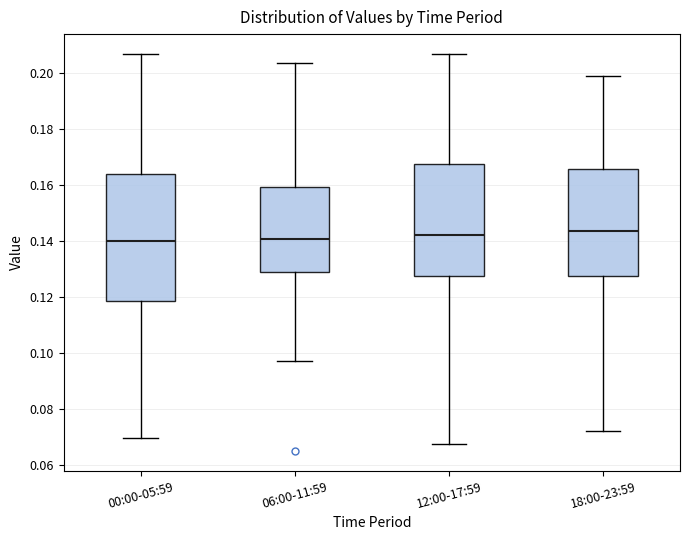

Which box is the tallest, from its lower edge to its upper edge?

00:00-05:59